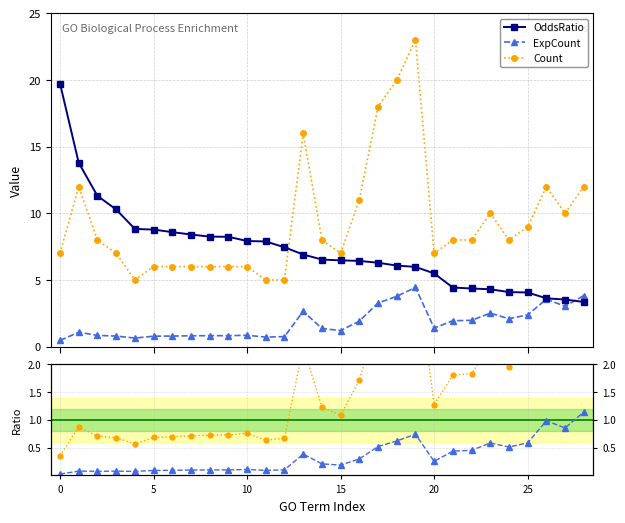

What is the minimum value for OddsRatio?

3.4